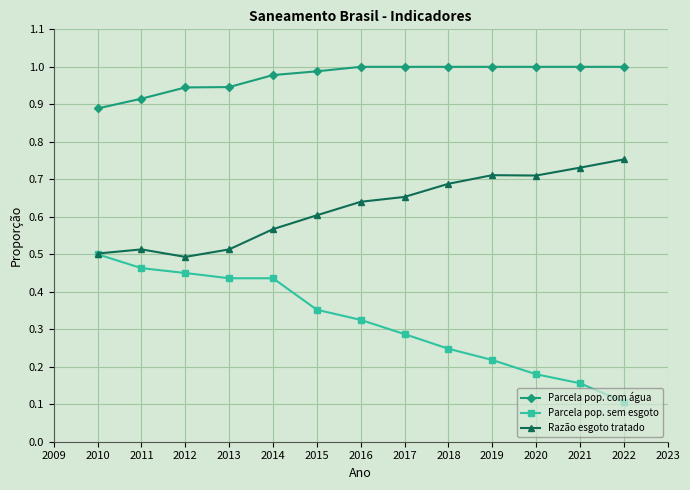

What is the minimum value for Parcela pop. sem esgoto?

0.1